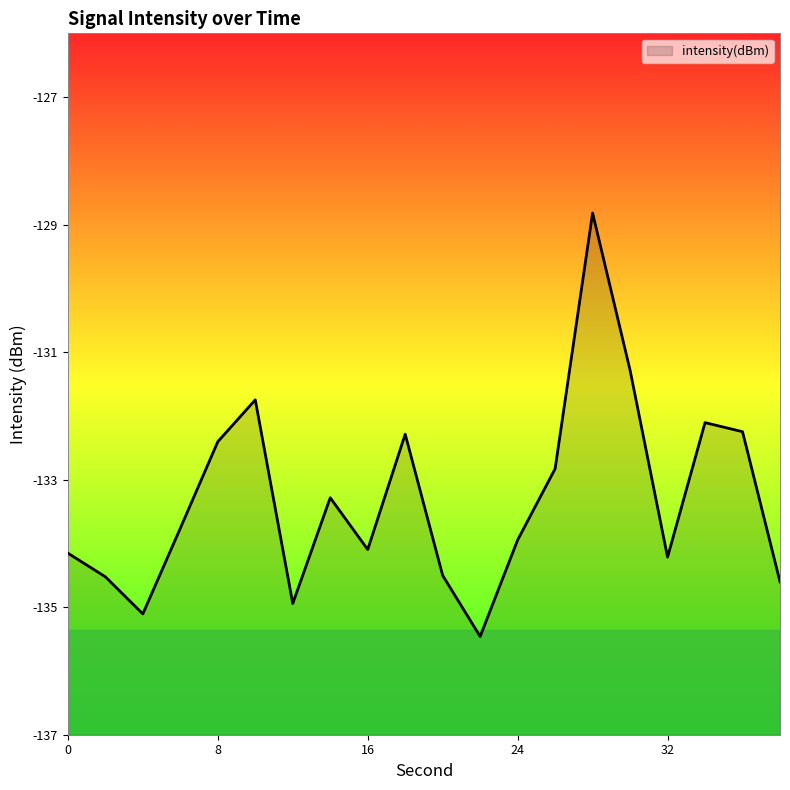

How many lines are shown in the chart?

1